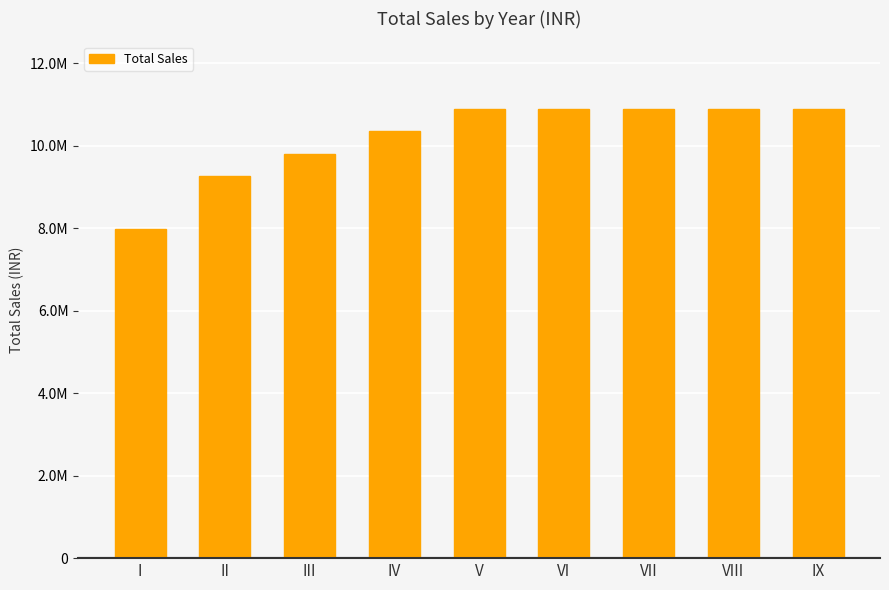

What is the greatest value displayed?

10895512.5